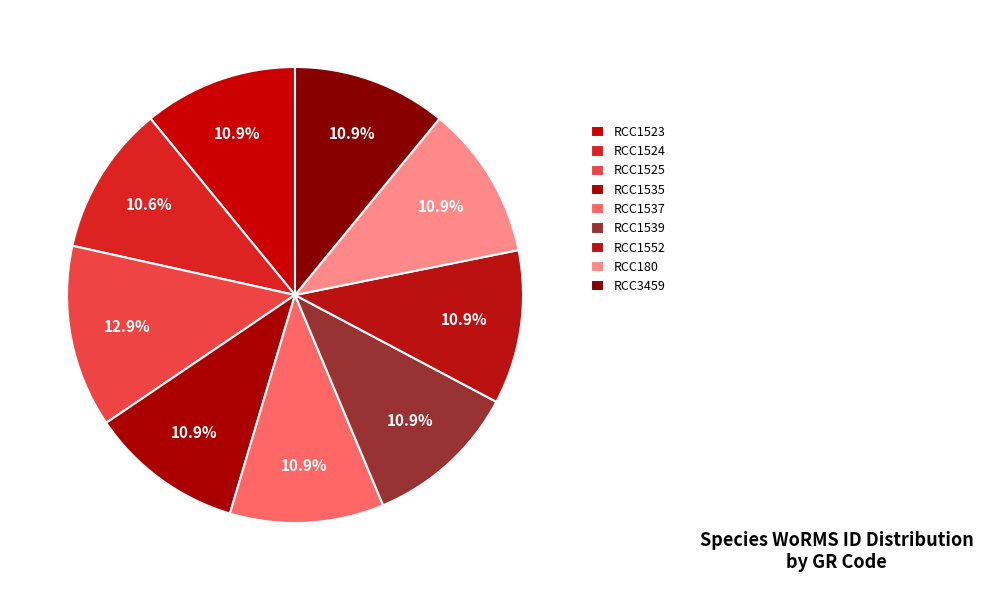

Count the number of slices in the pie.

9